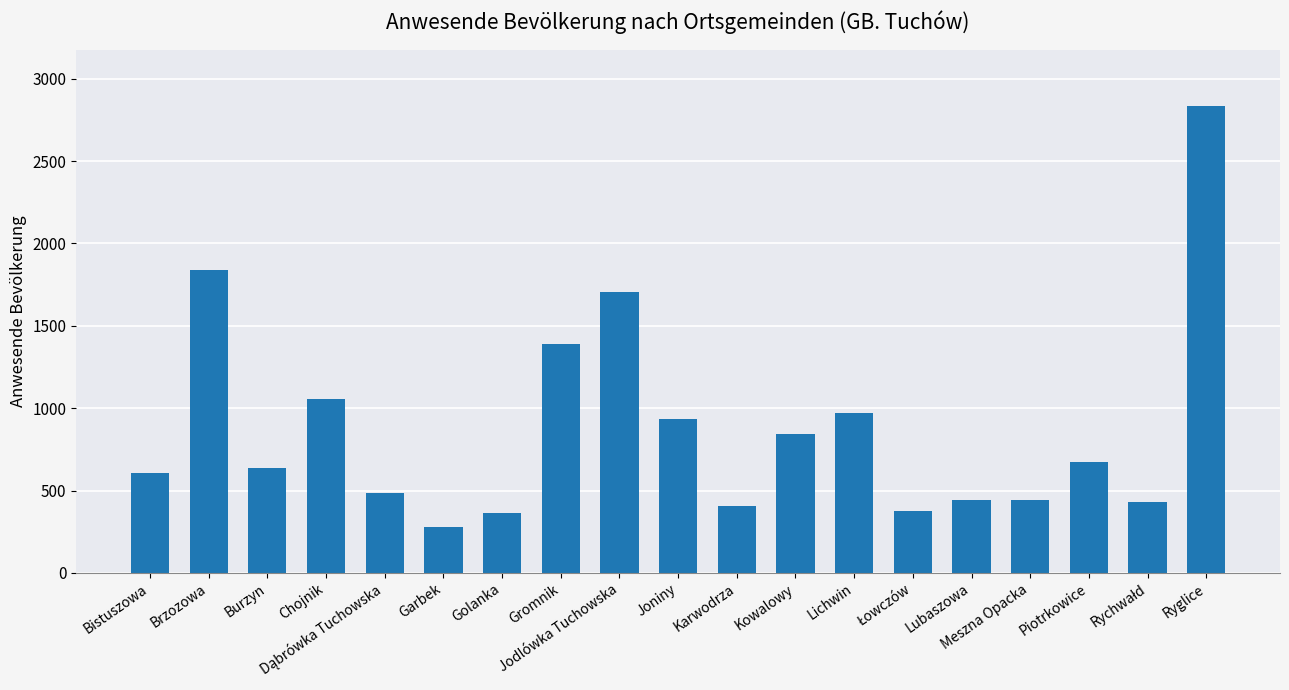

What is the label of the 12th bar from the left?

Kowalowy